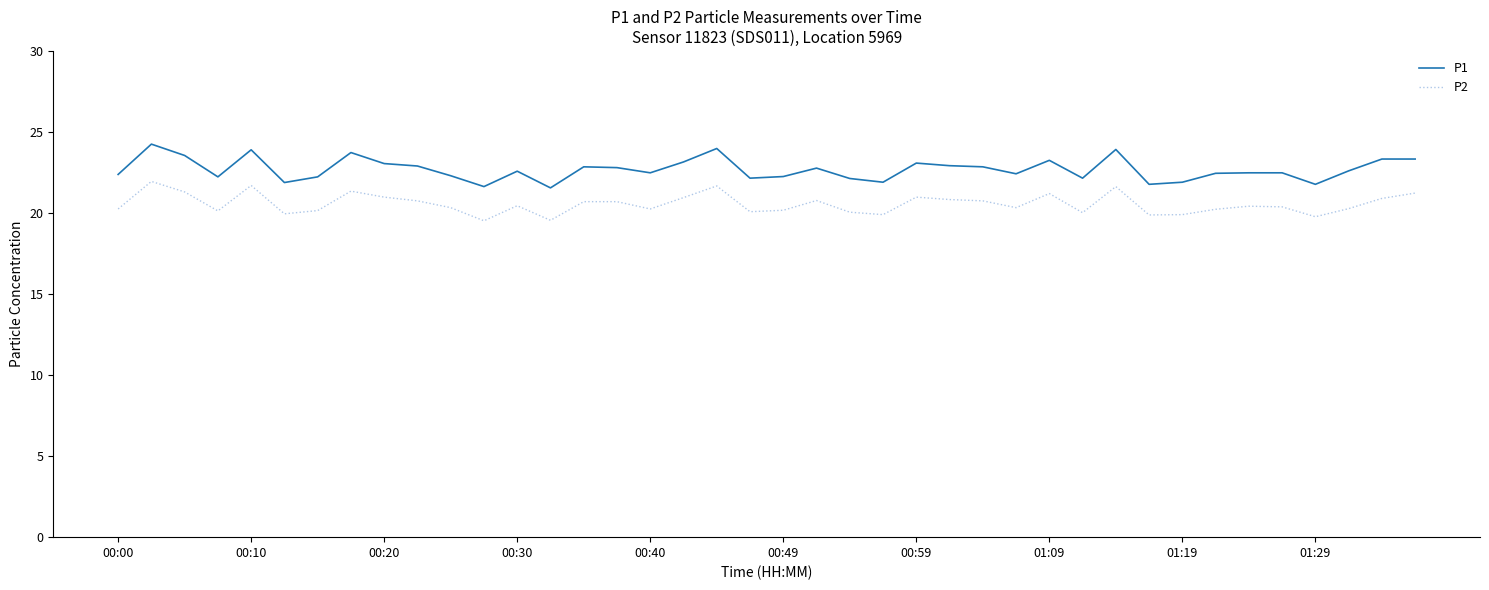

What is the minimum value for P2?

19.5